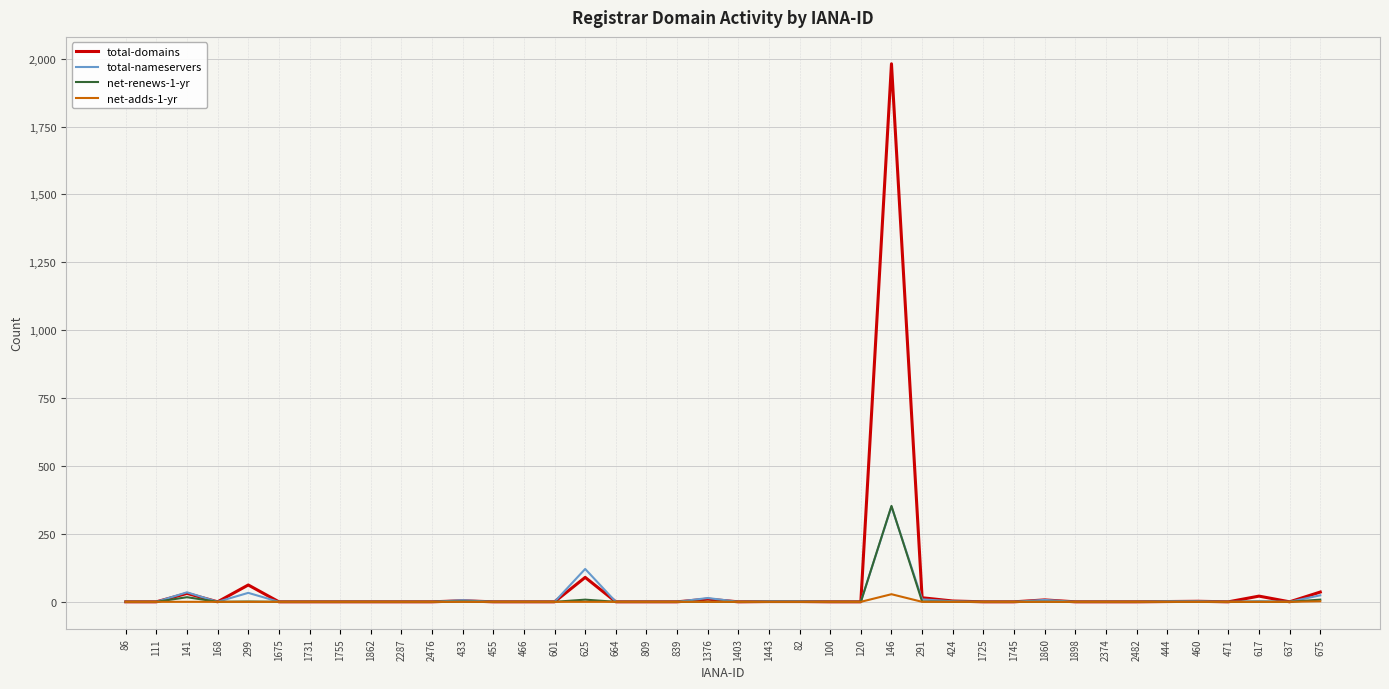

At which category does the chart reach its peak across all series?

146